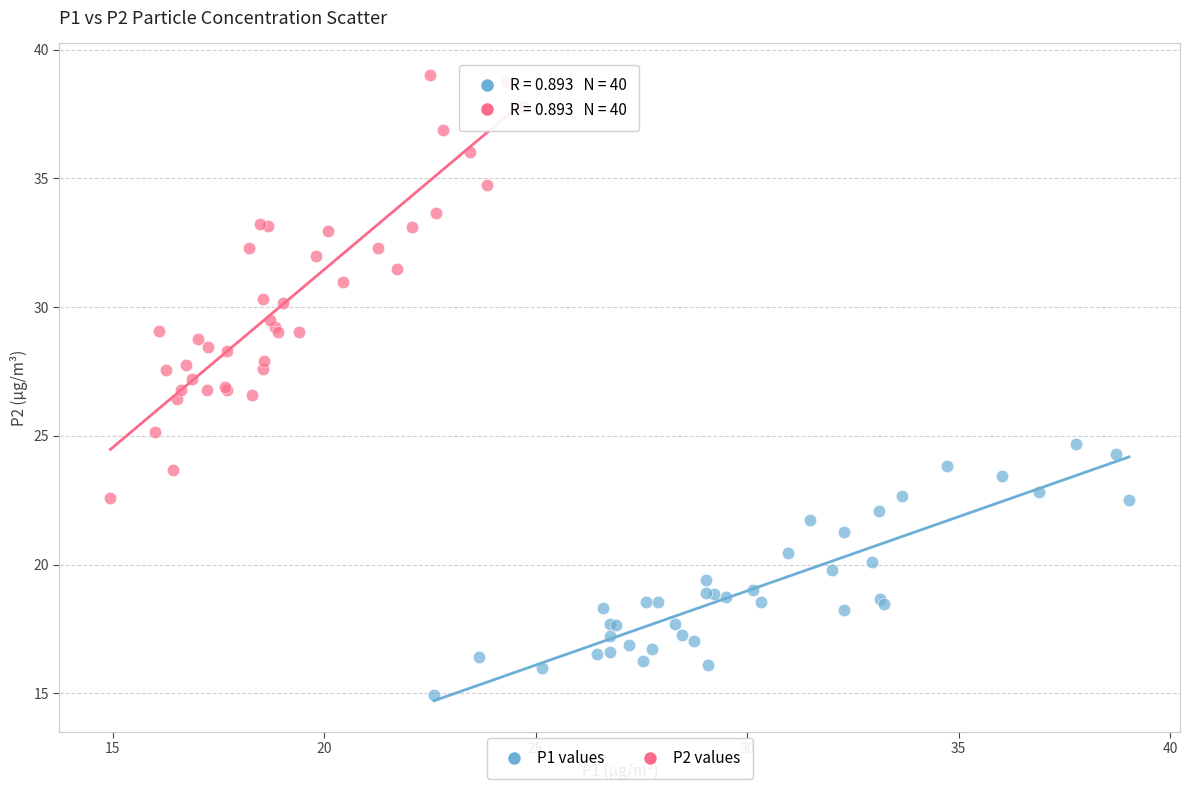

Which series reaches the minimum Y coordinate?

P1 values